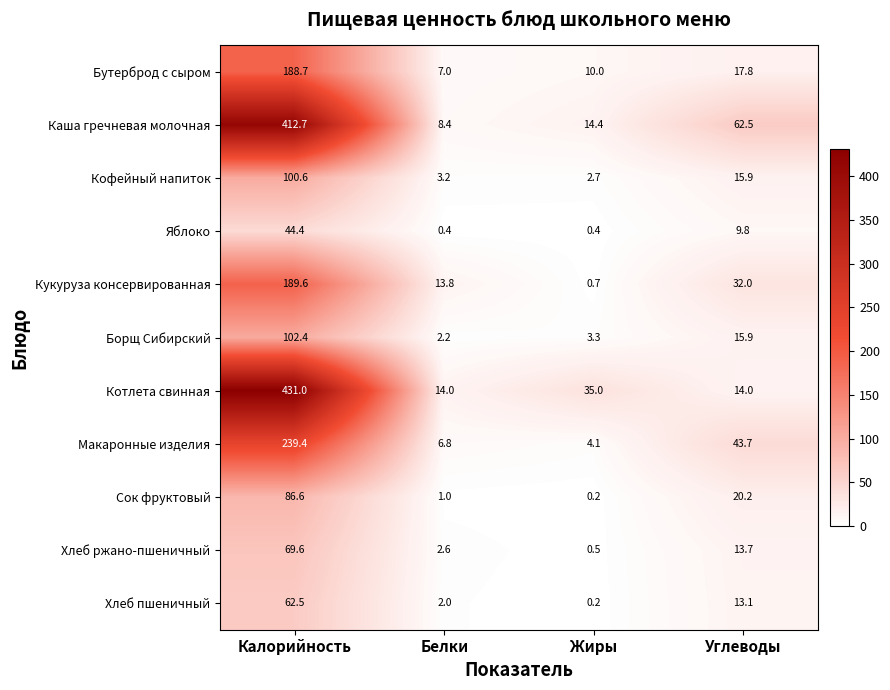

What is the minimum value shown in the chart?

0.2